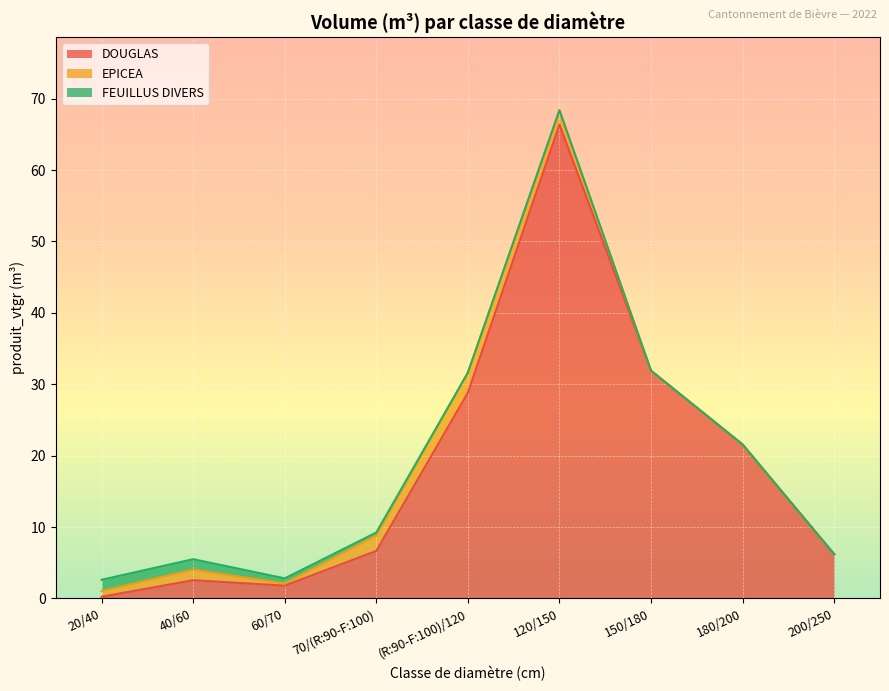

The value of EPICEA at (R:90-F:100)/120 is 2.8. True or false?

True